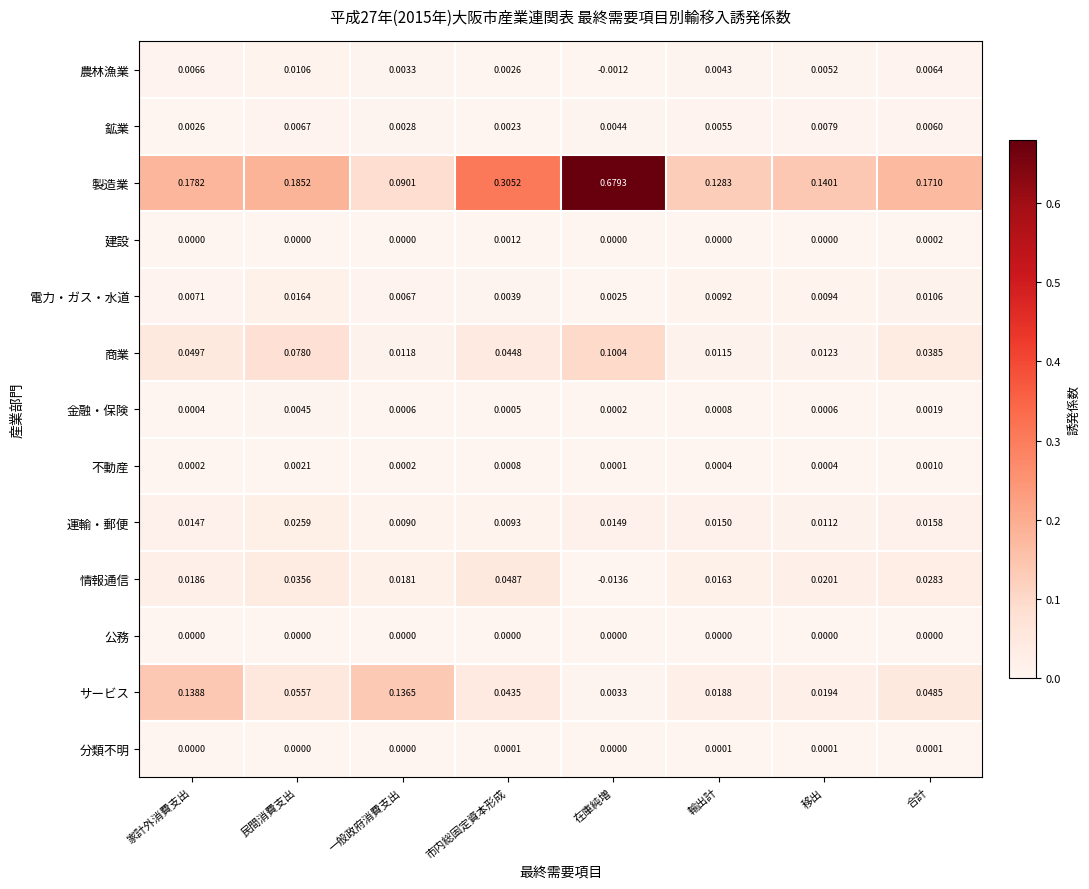

Which category has the highest value in the 製造業 series?

在庫純増